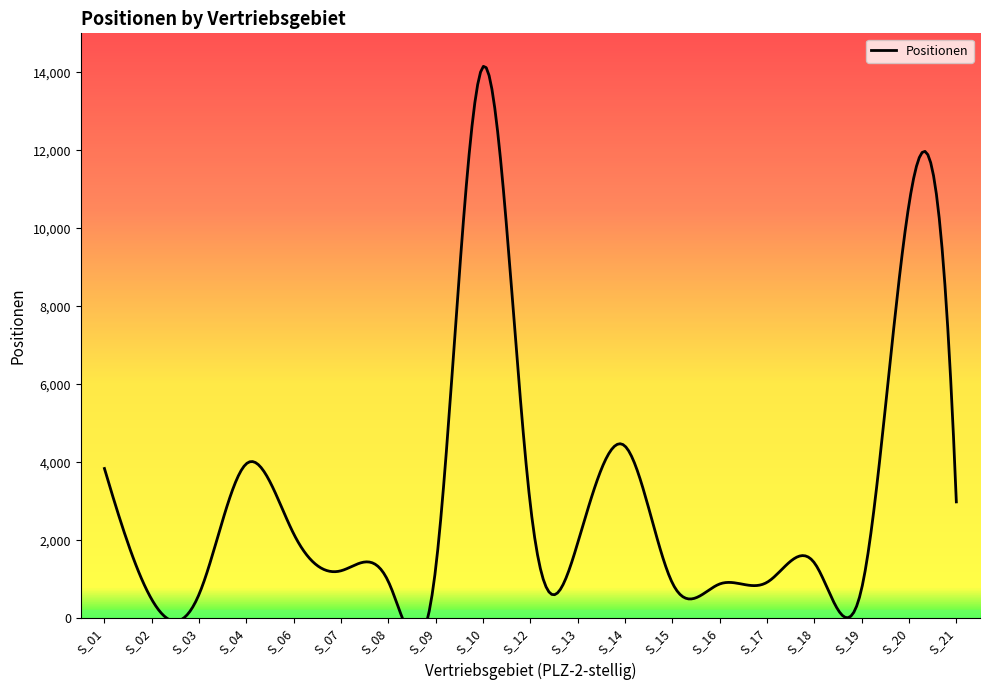

What value does the data have at S_10, to the nearest 10?

14150